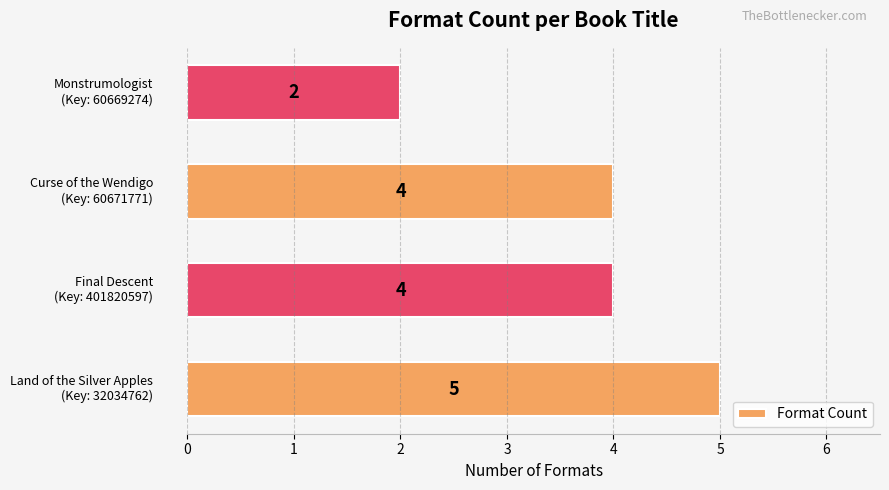

Reading bottom to top, transcribe all the data shown in this chart.

5	4	4	2